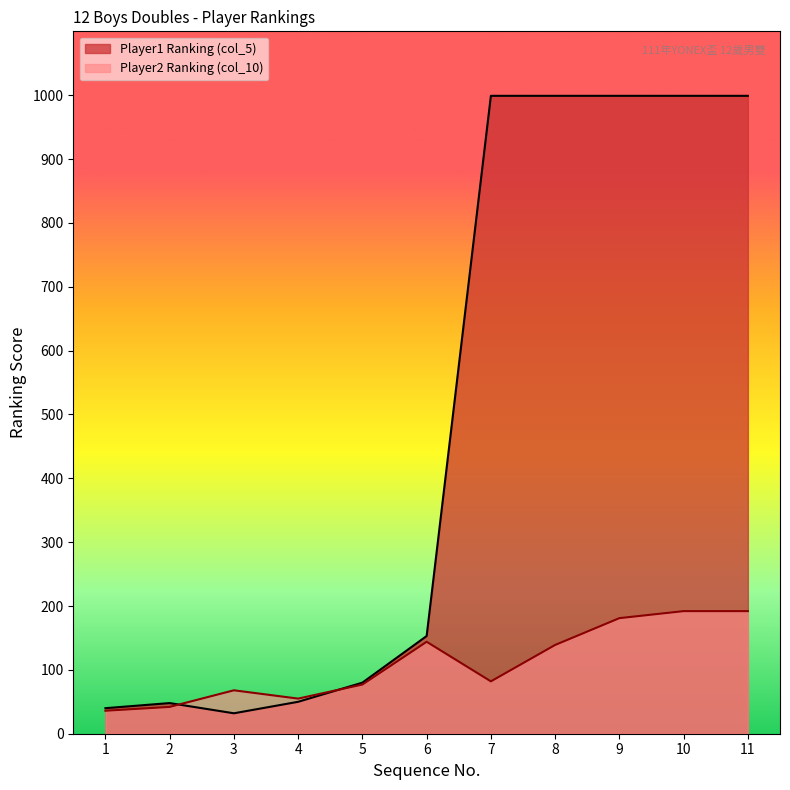

After their last crossing, which series has the higher values: Player2 Ranking (col_10) or Player1 Ranking (col_5)?

Player1 Ranking (col_5)